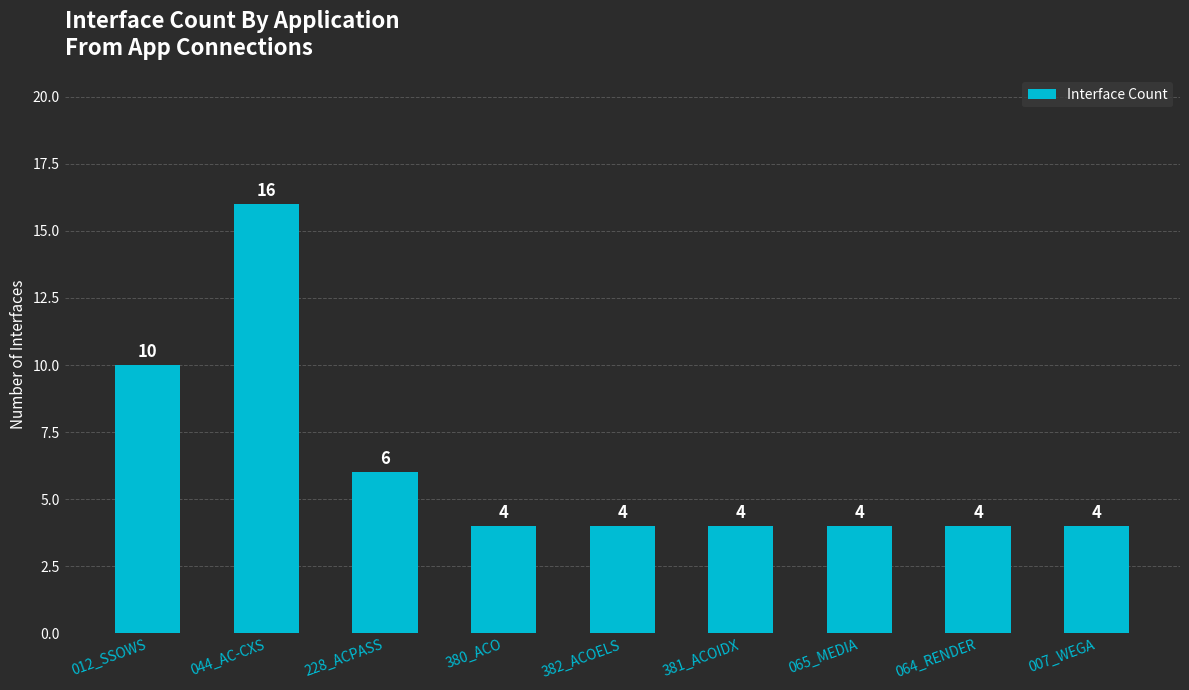

What is the minimum value shown in the chart?

4